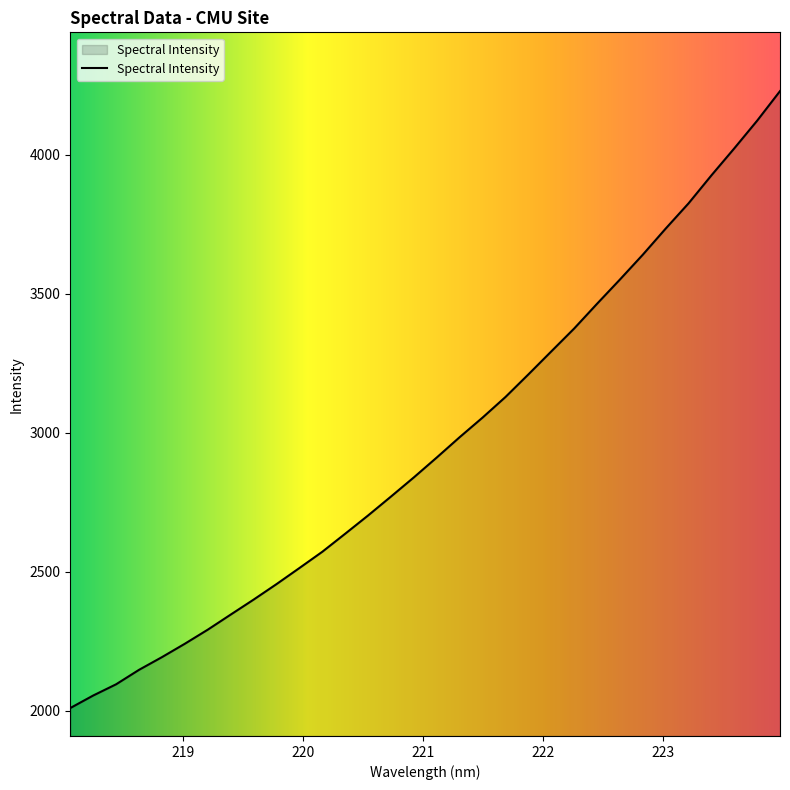

How many values are below 2910?

16